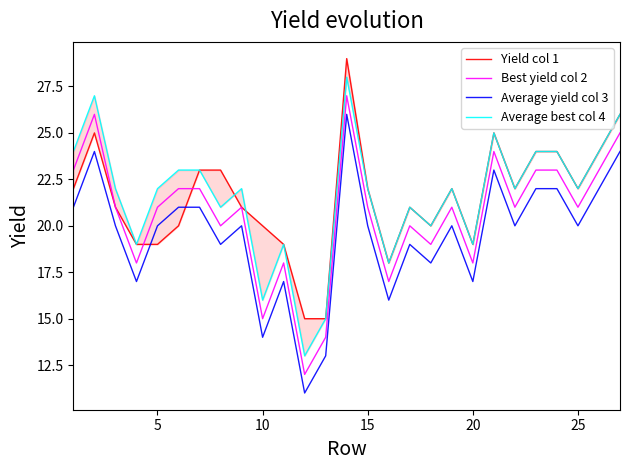

True or false: Average yield col 3 and Best yield col 2 cross at least once.

False